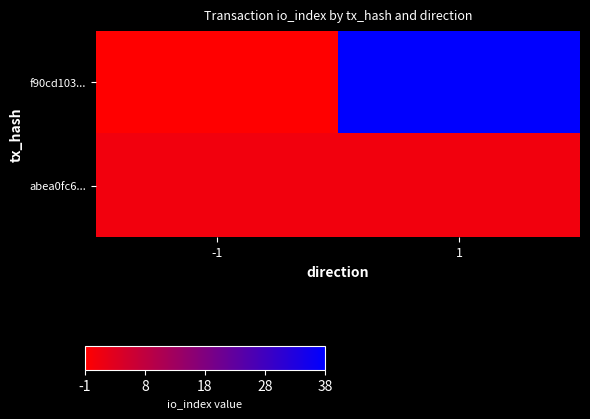

Between -1 and 1, which series saw the biggest shift?

f90cd103...